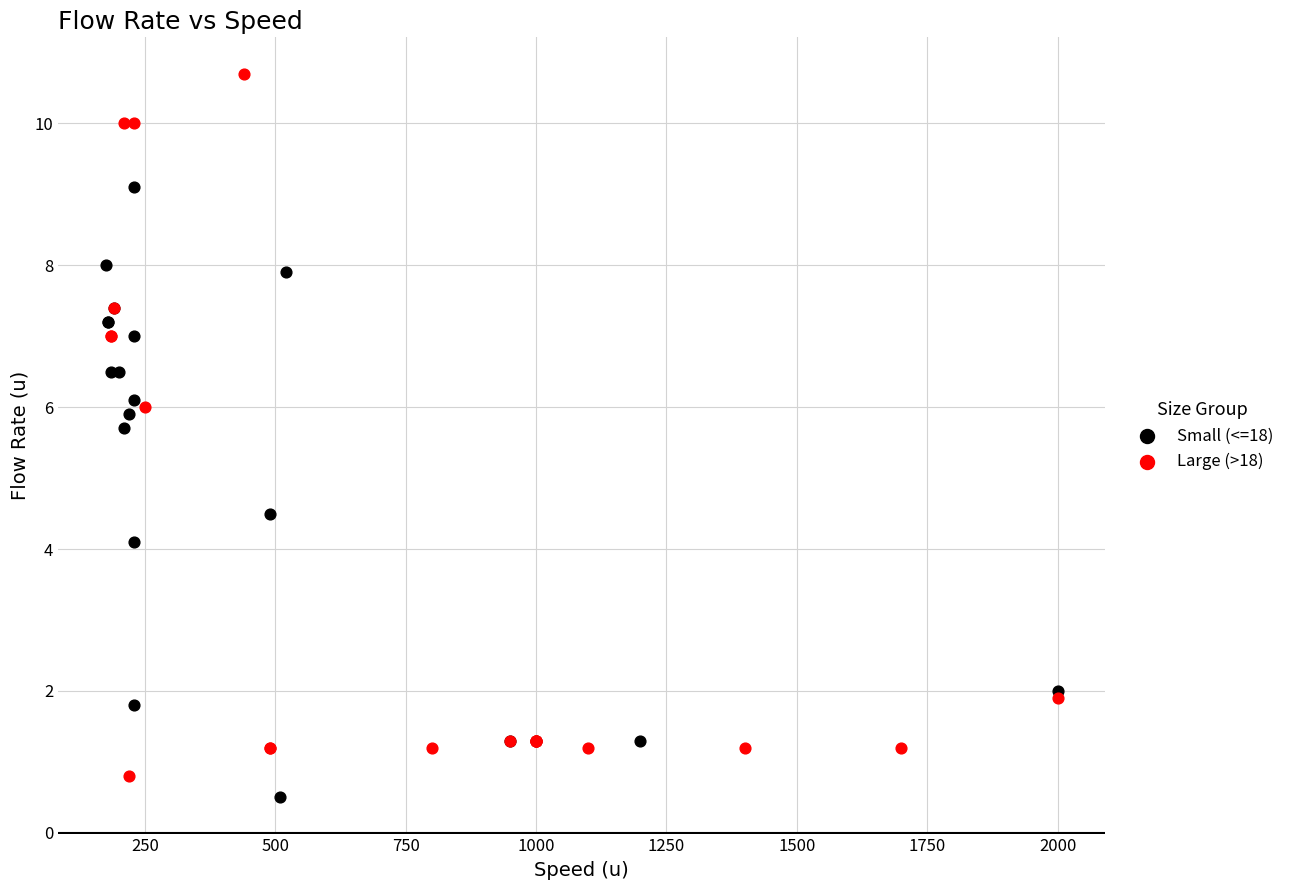

Which series contains the lowest Y value?

Small (<=18)